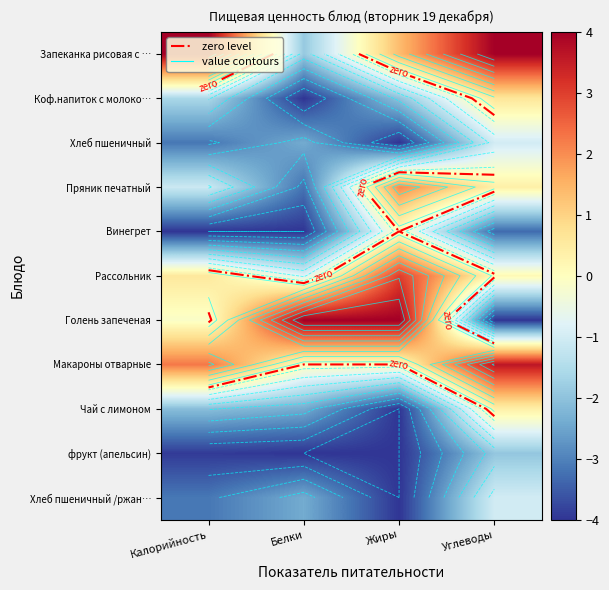

Between Жиры and Углеводы, which series saw the biggest shift?

Голень запеченая